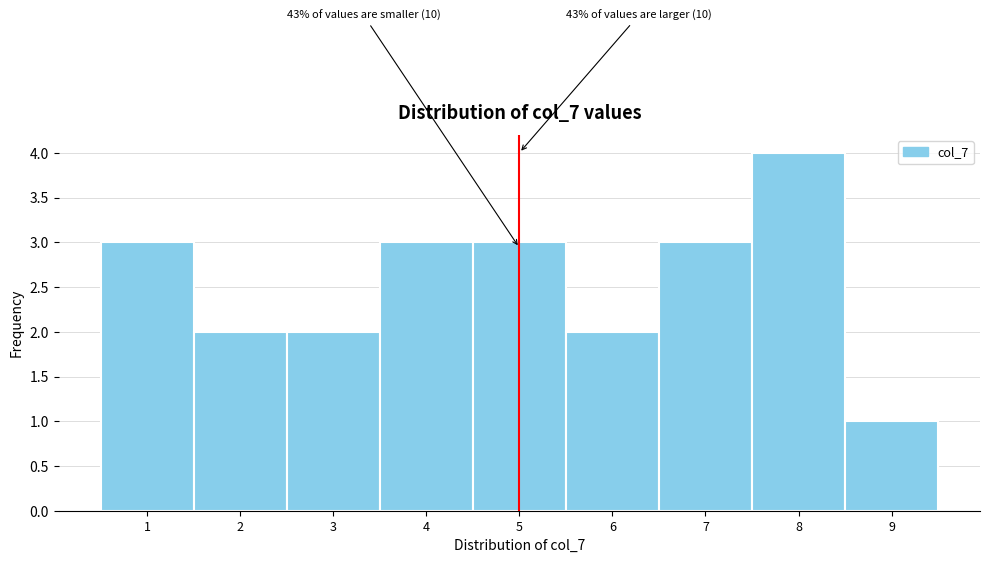

Over which range of the x-axis is the bar tallest?

7.5 to 8.5